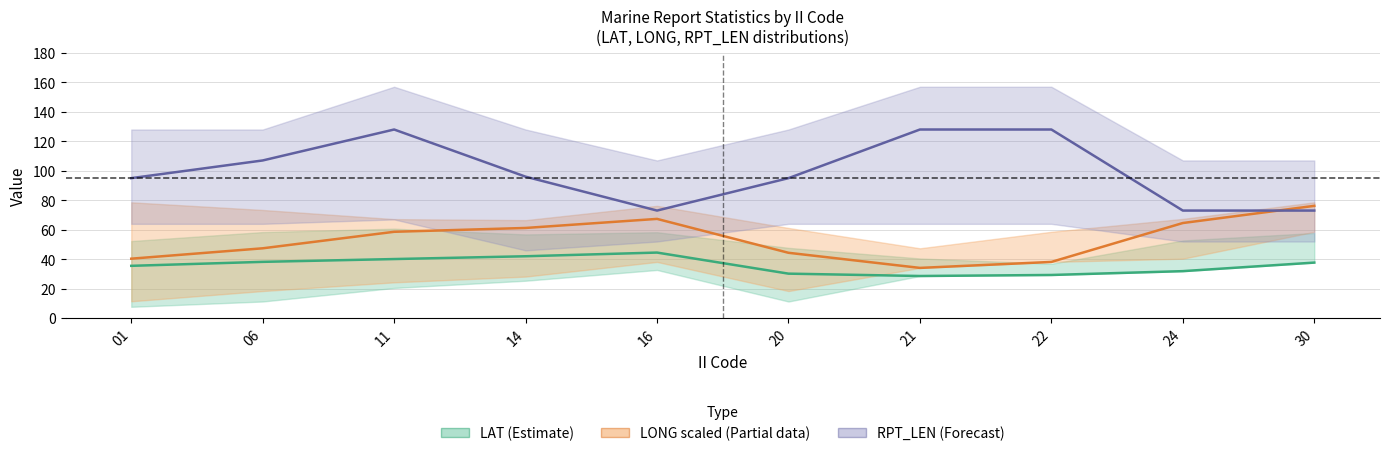

List the series in order of their peak value, highest first.

RPT_LEN mean, LONG mean (scaled), LAT mean